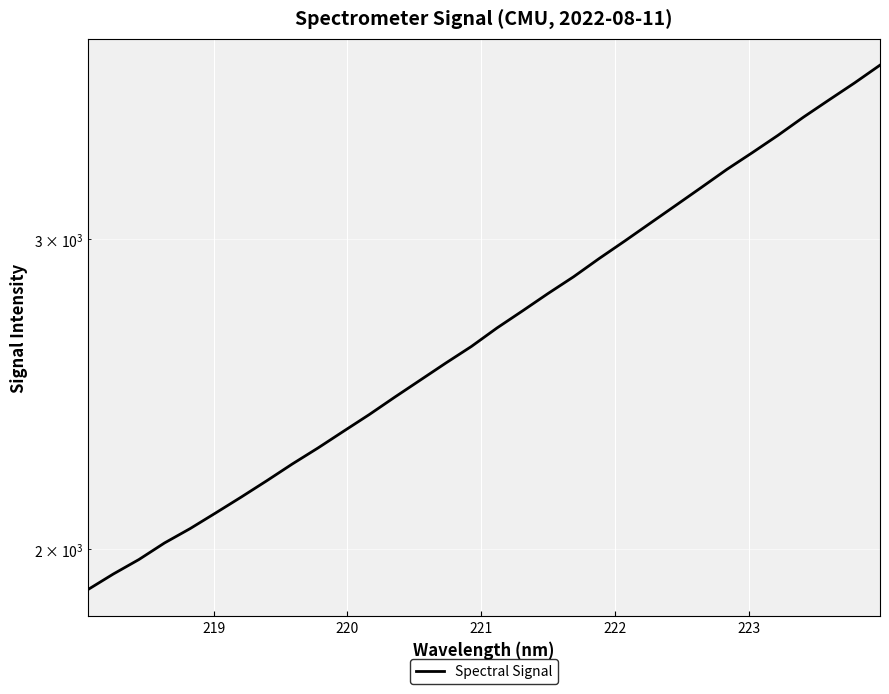

What is the smallest value displayed?

1896.6